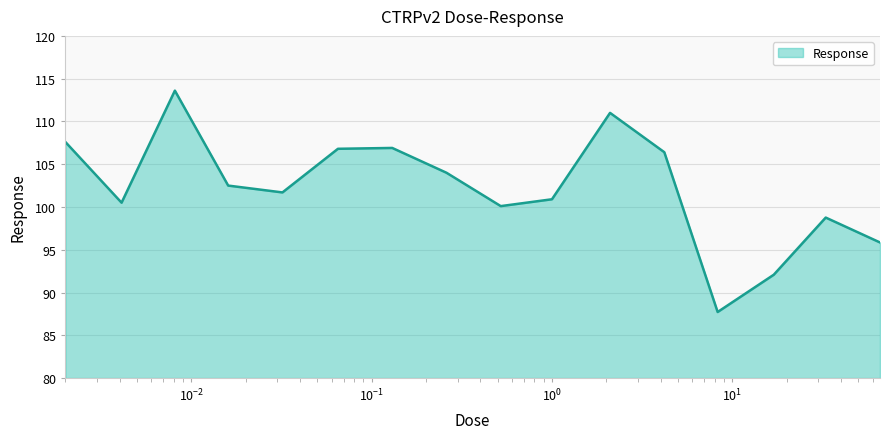

What is the minimum value shown in the chart?

87.7